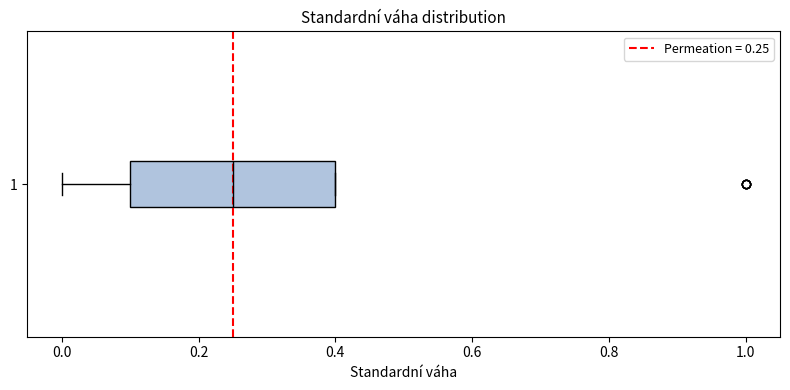

Transcribe this box plot: give where the median line is, the range the box spans, and where the two whiskers end, as read against the x-axis. The values are not printed on the chart, so give them approximately, as read against the axis.

median 0.26, box 0.10 to 0.40, whiskers 0.00 to 0.40